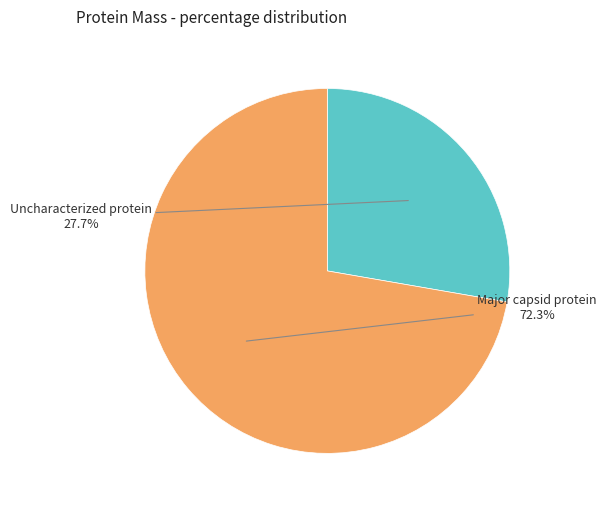

Does any single category account for the majority?

Yes